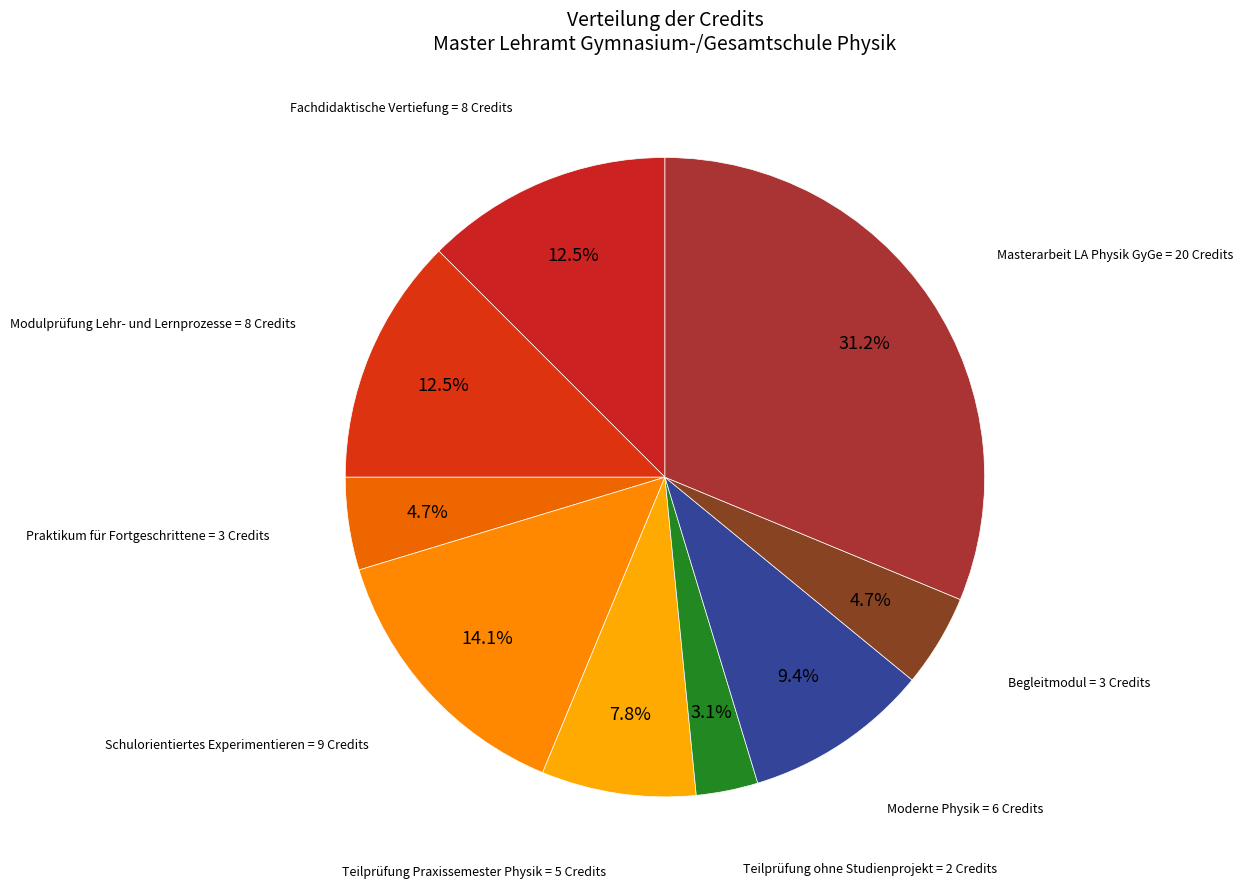

Do Masterarbeit LA Physik GyGe and Fachdidaktische Vertiefung together represent more than half of the pie?

No